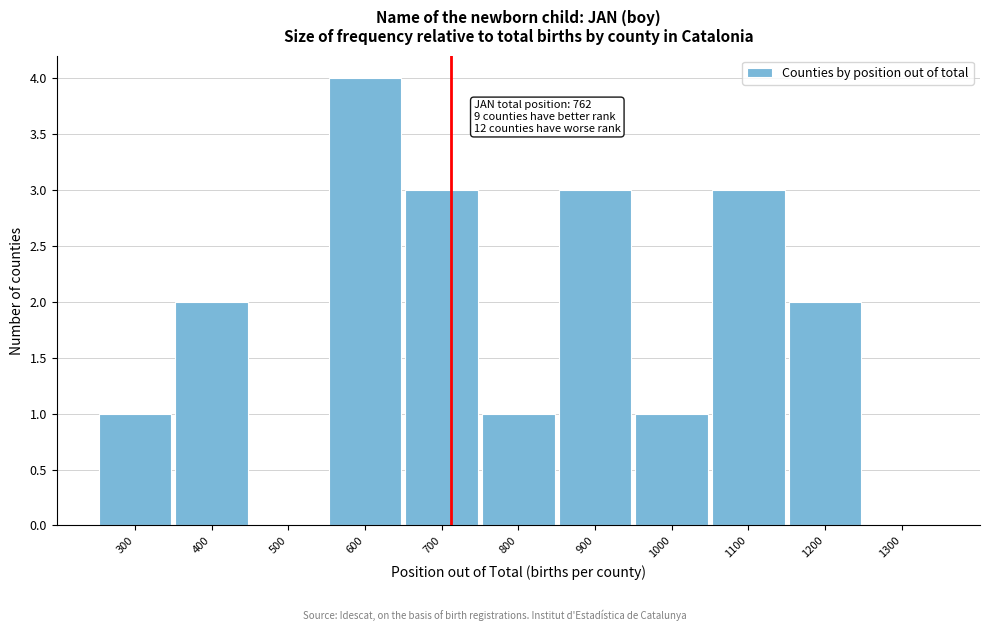

Reading left to right, transcribe all the data shown in this chart.

300=1	400=2	500=0	600=4	700=3	800=1	900=3	1000=1	1100=3	1200=2	1300=0